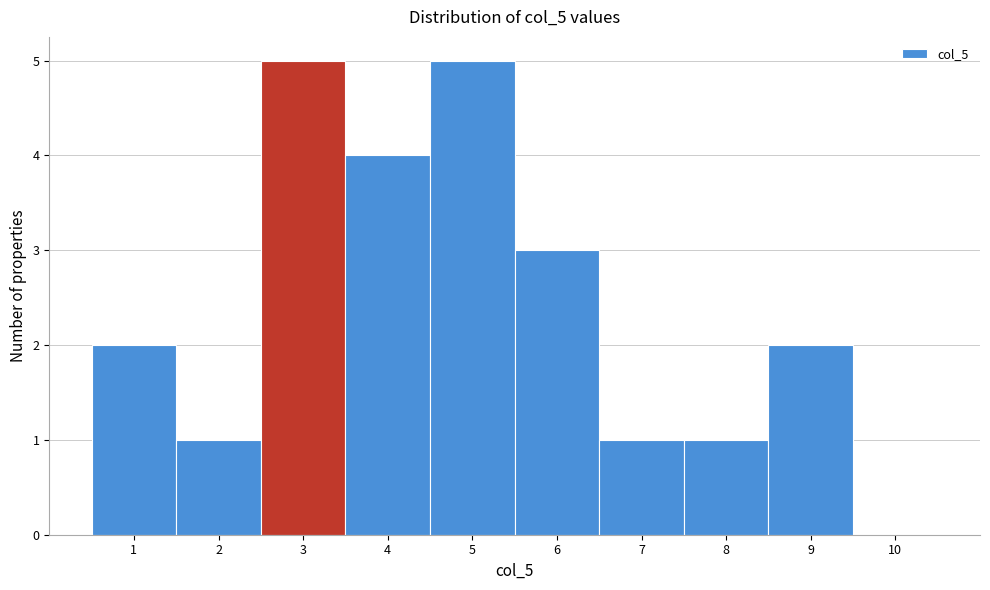

Reading left to right, transcribe this chart: for each bar, give the range it covers on the x-axis and its height. The values are not printed on the chart, so give them approximately, as read against the axis.

0.5 to 1.5: 2
1.5 to 2.5: 1
2.5 to 3.5: 5
3.5 to 4.5: 4
4.5 to 5.5: 5
5.5 to 6.5: 3
6.5 to 7.5: 1
7.5 to 8.5: 1
8.5 to 9.5: 2
9.5 to 10.5: 0